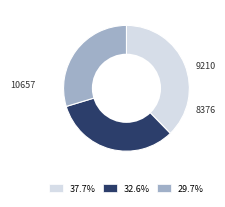

What is the ratio of the value at 32.6% to the value at 37.7%?

0.9